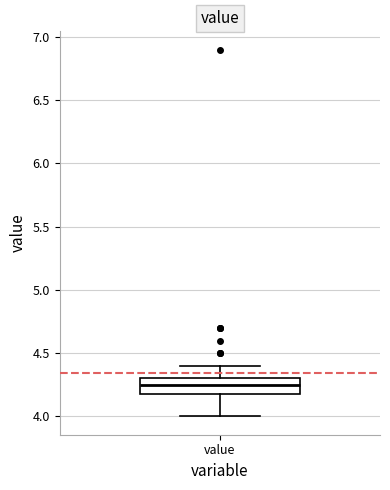

Read this box plot against the y-axis: the position of the median line, the range covered by the box, and the ends of both whiskers. The values are not printed on the chart, so give them approximately, as read against the axis.

median 4.25, box 4.20 to 4.30, whiskers 4.00 to 4.40